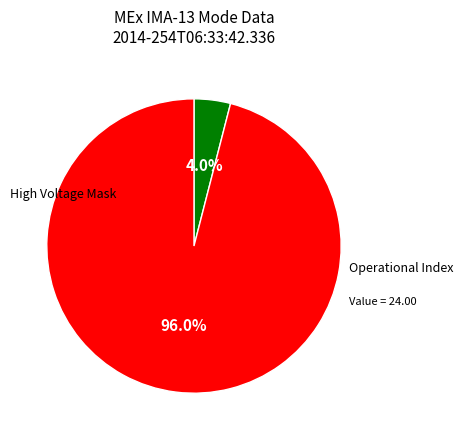

Is Operational Index the majority of the pie?

Yes